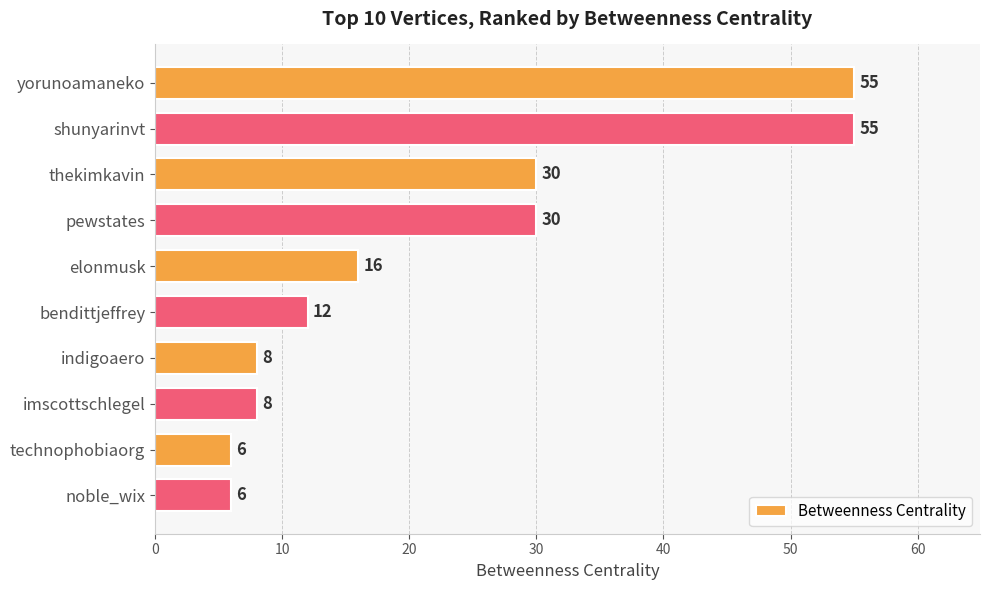

Are the bars grouped side by side (vs. stacked)?

No